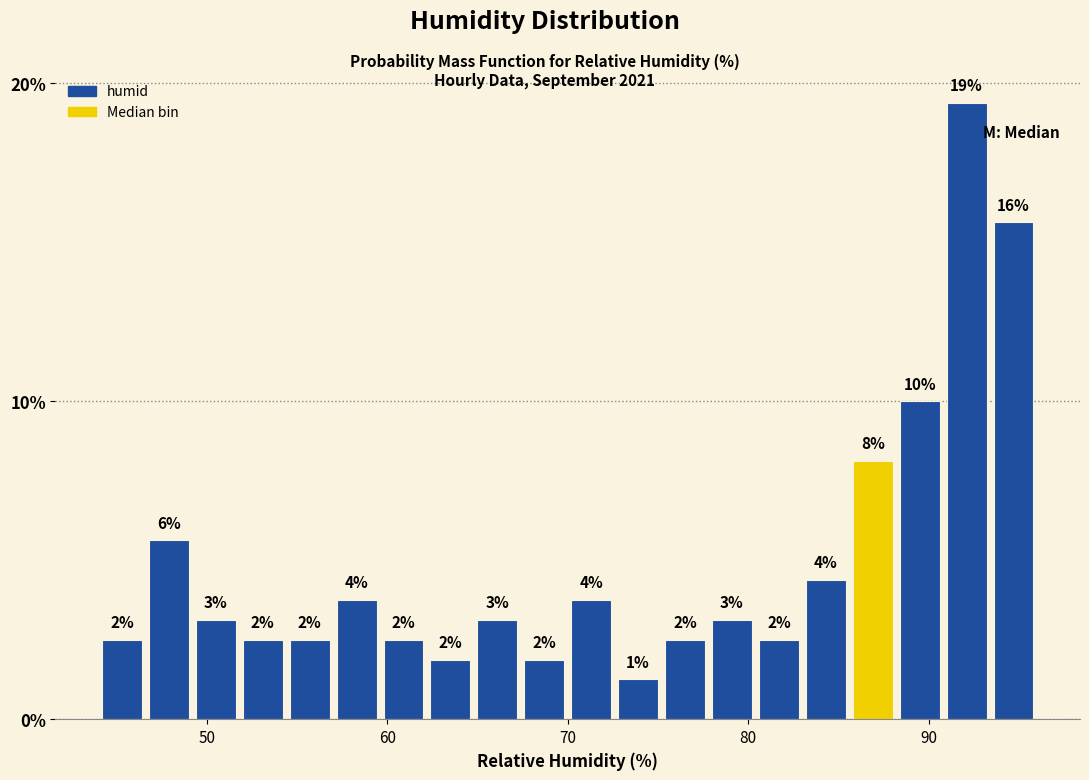

Around what value on the x-axis is the tallest bar? Give the approximate position of its centre, as read against the axis.

92